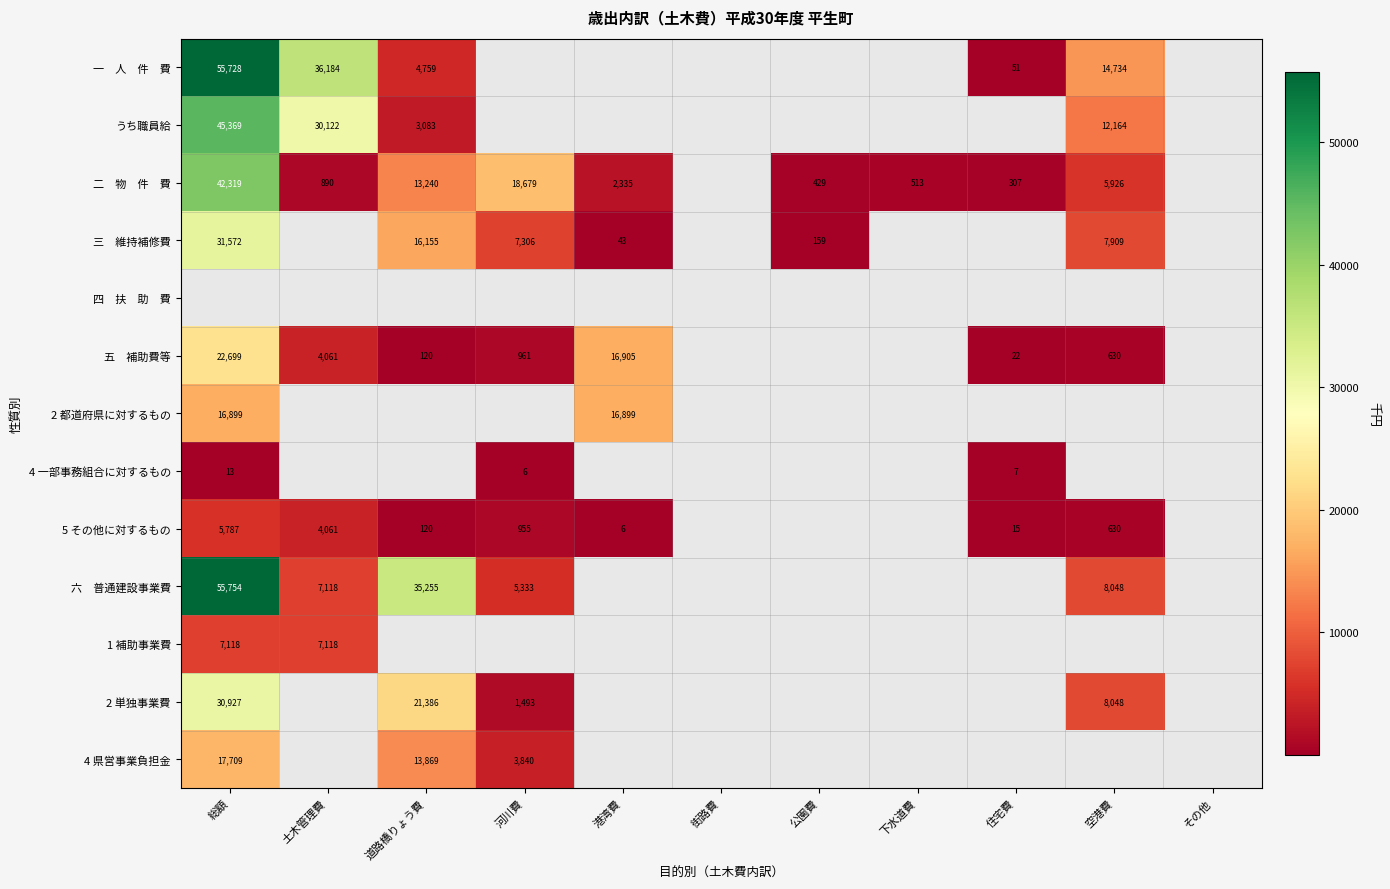

True or false: 5 その他に対するもの has a value of 4061 at 土木管理費.

True